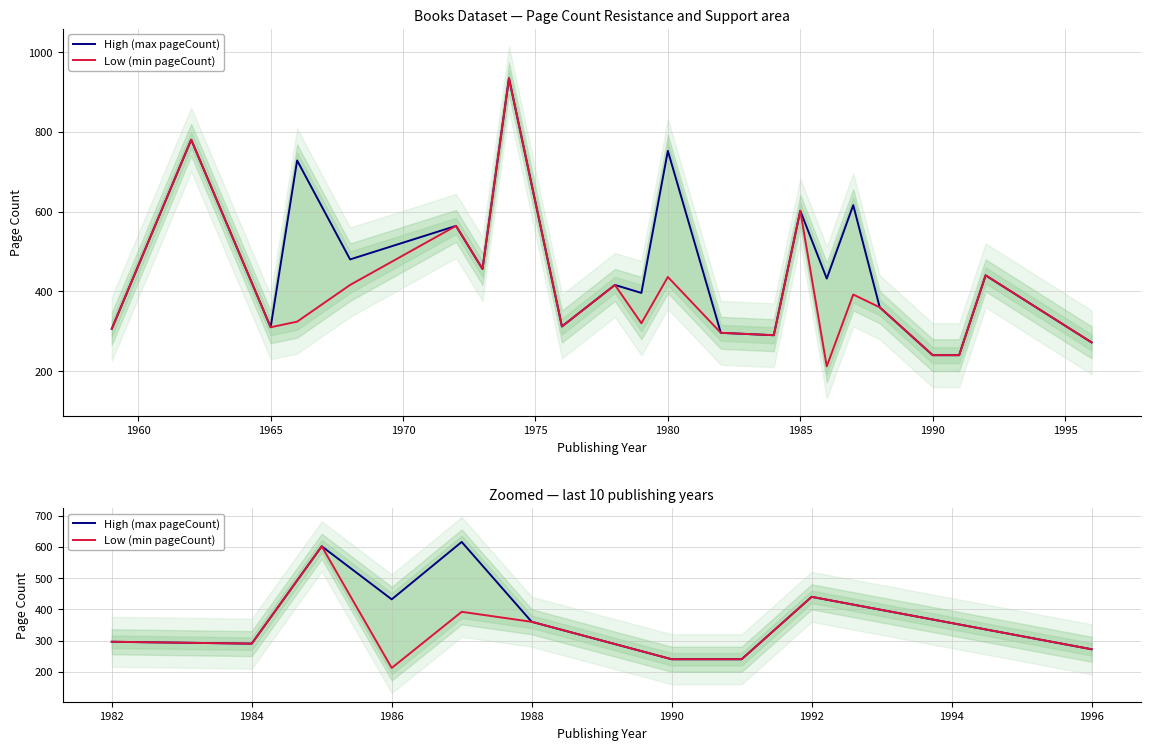

True or false: High (max pageCount) and Low (min pageCount) cross at least once.

False